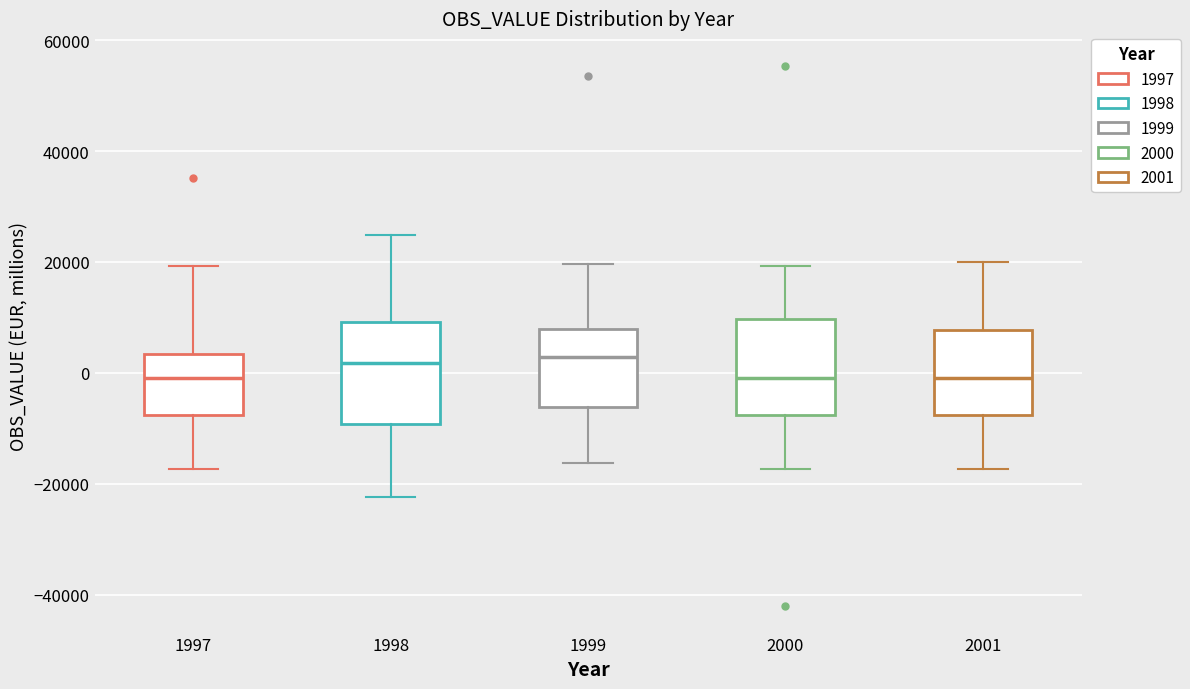

Where does the upper whisker of the box at x = 1998 end on the y-axis? The values are not printed on the chart, so give them approximately, as read against the axis.

24000